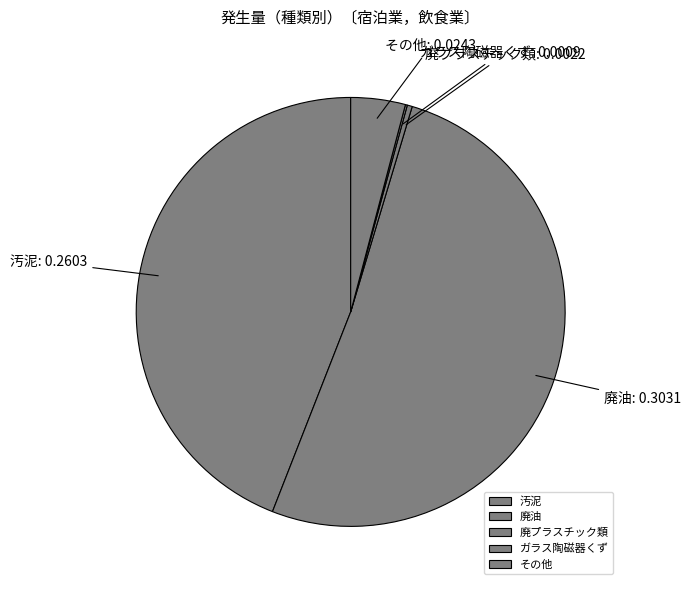

The 廃油 slice represents 51% of the pie. True or false?

True